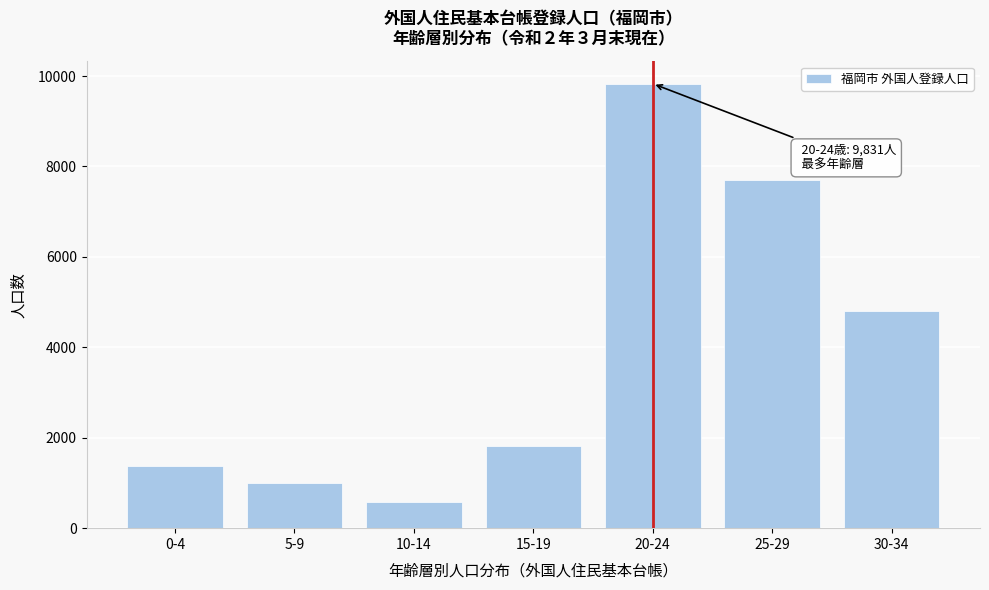

Reading left to right, list all the values displayed in this chart.

1364	993	568	1808	9831	7696	4808